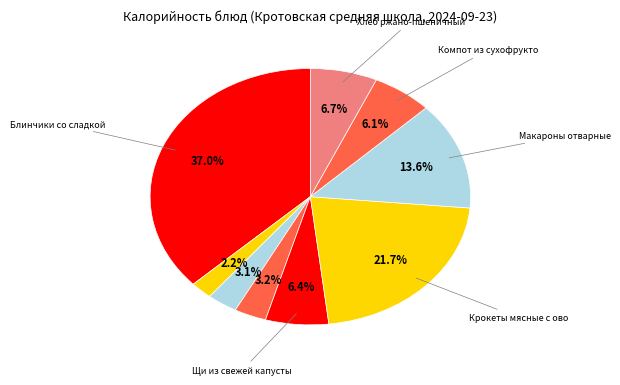

Rank the categories by value from lowest to highest.

Чай с лимоном, Фрукт порционно, Салат из свеклы, Компот из сухофруктов, Щи из свежей капусты, Хлеб ржано-пшеничный, Макароны отварные, Крокеты мясные с овощами, Блинчики со сладкой подливкой